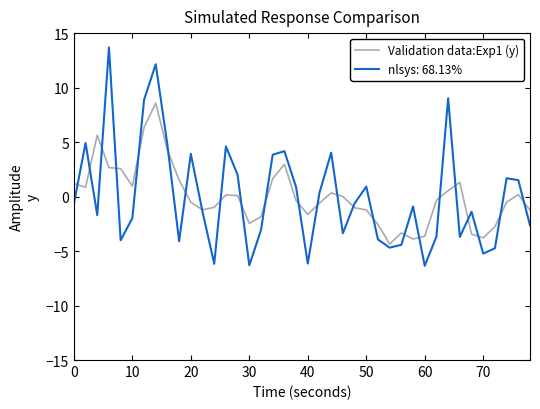

Which series has the widest spread of values?

nlsys: 68.13%